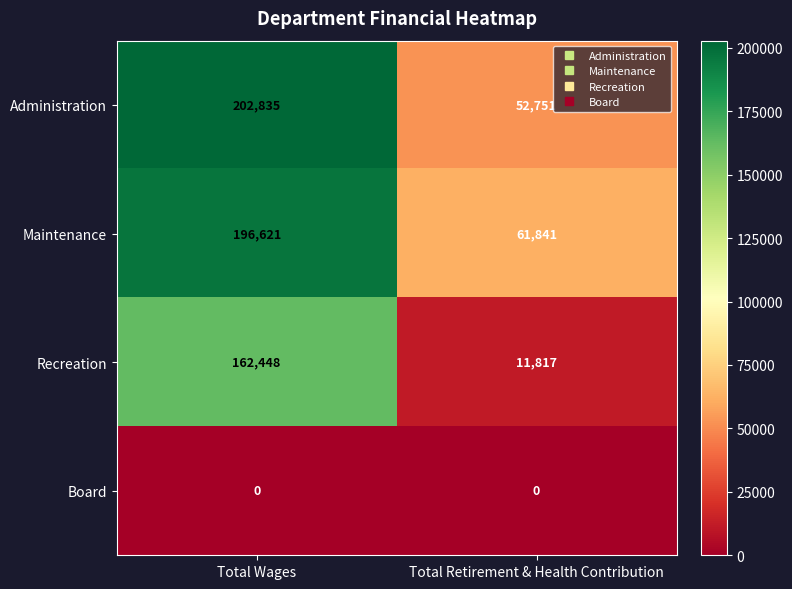

Which category has the highest value across all series?

Total Wages